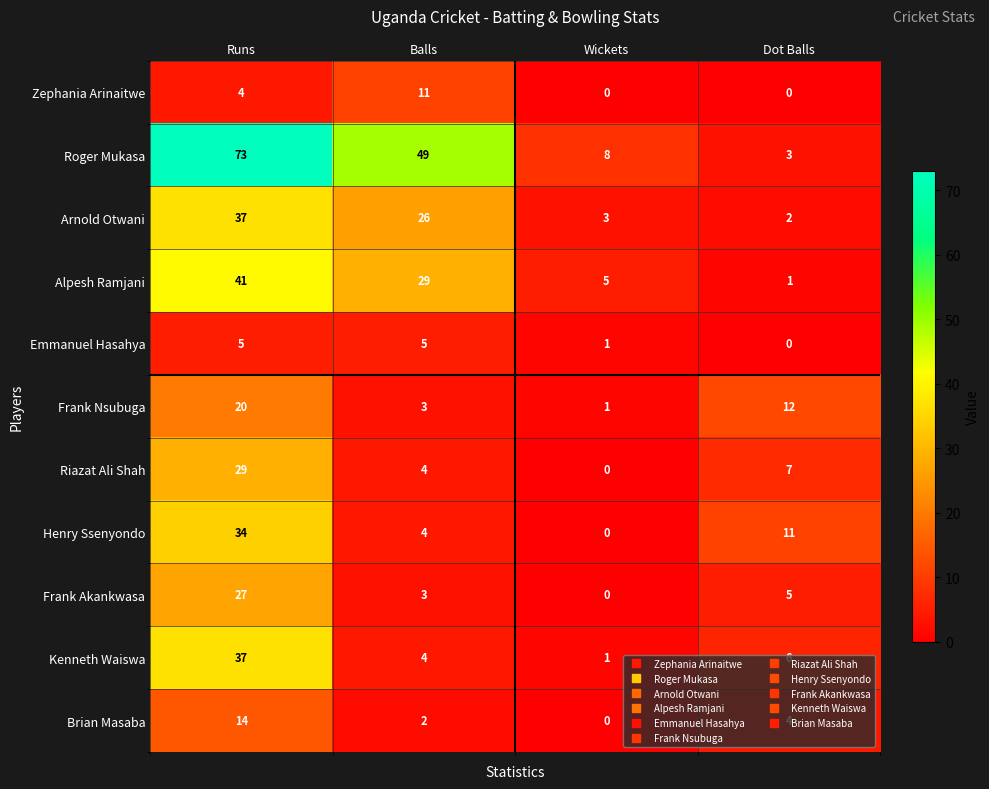

What is the difference between the maximum and minimum values in the Arnold Otwani series?

35